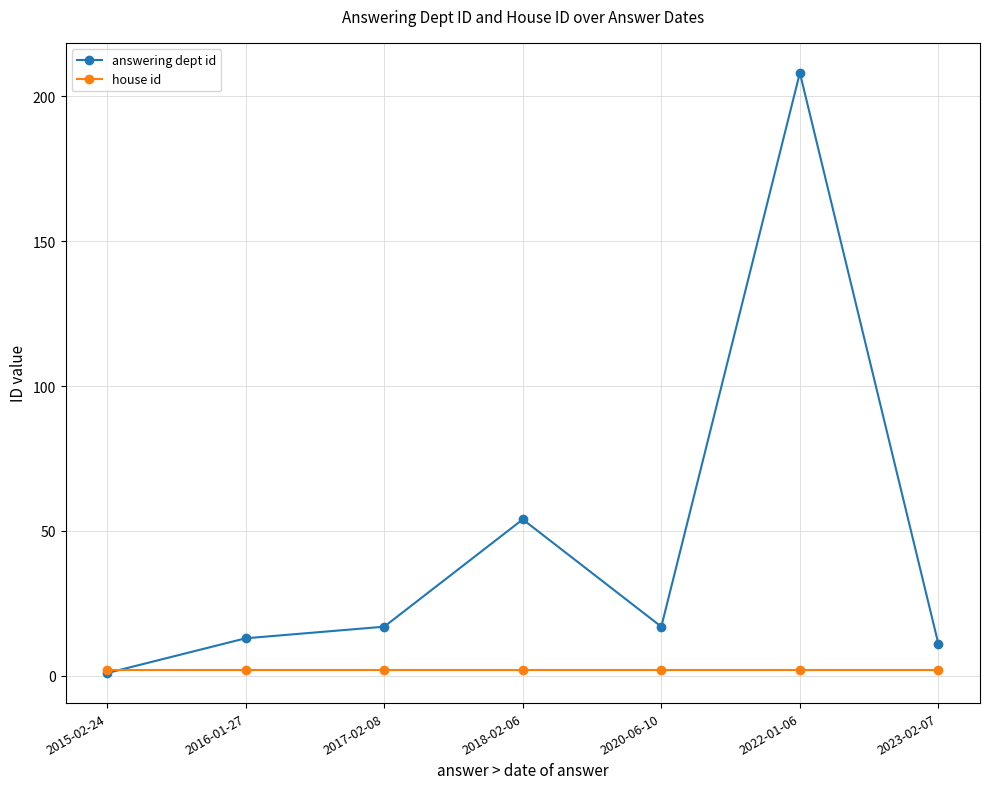

Which series has the largest total across all categories?

answering dept id